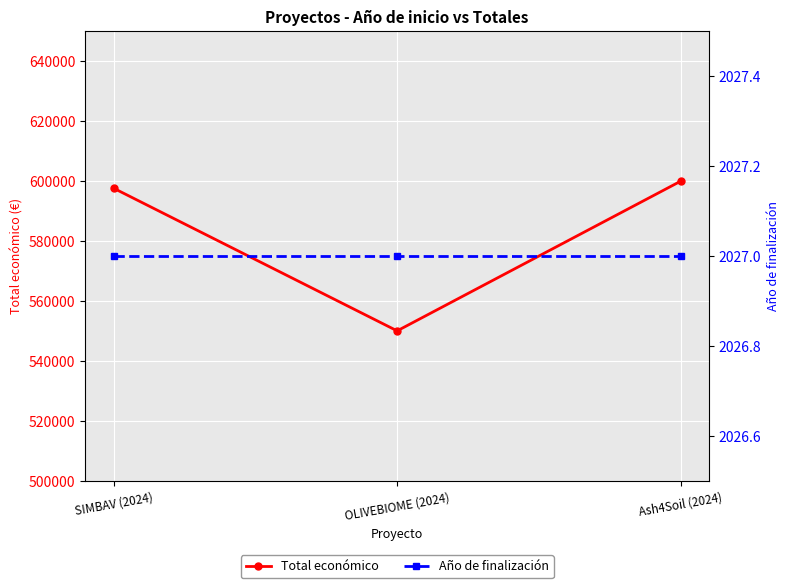

Is it true that Total económico equals 597651 at SIMBAV (2024)?

True